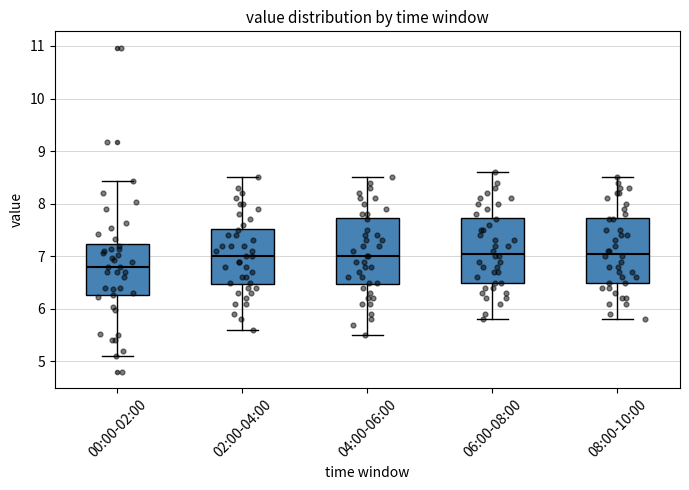

Reading left to right, transcribe this box plot: for each box, give where its median line is, the range the box spans, and where its two whiskers end, as read against the y-axis. The values are not printed on the chart, so give them approximately, as read against the axis.

00:00-02:00: median 6.8, box 6.3 to 7.2, whiskers 5.1 to 8.4
02:00-04:00: median 7.0, box 6.5 to 7.5, whiskers 5.6 to 8.5
04:00-06:00: median 7.0, box 6.5 to 7.7, whiskers 5.5 to 8.5
06:00-08:00: median 7.1, box 6.5 to 7.7, whiskers 5.8 to 8.6
08:00-10:00: median 7.1, box 6.5 to 7.7, whiskers 5.8 to 8.5